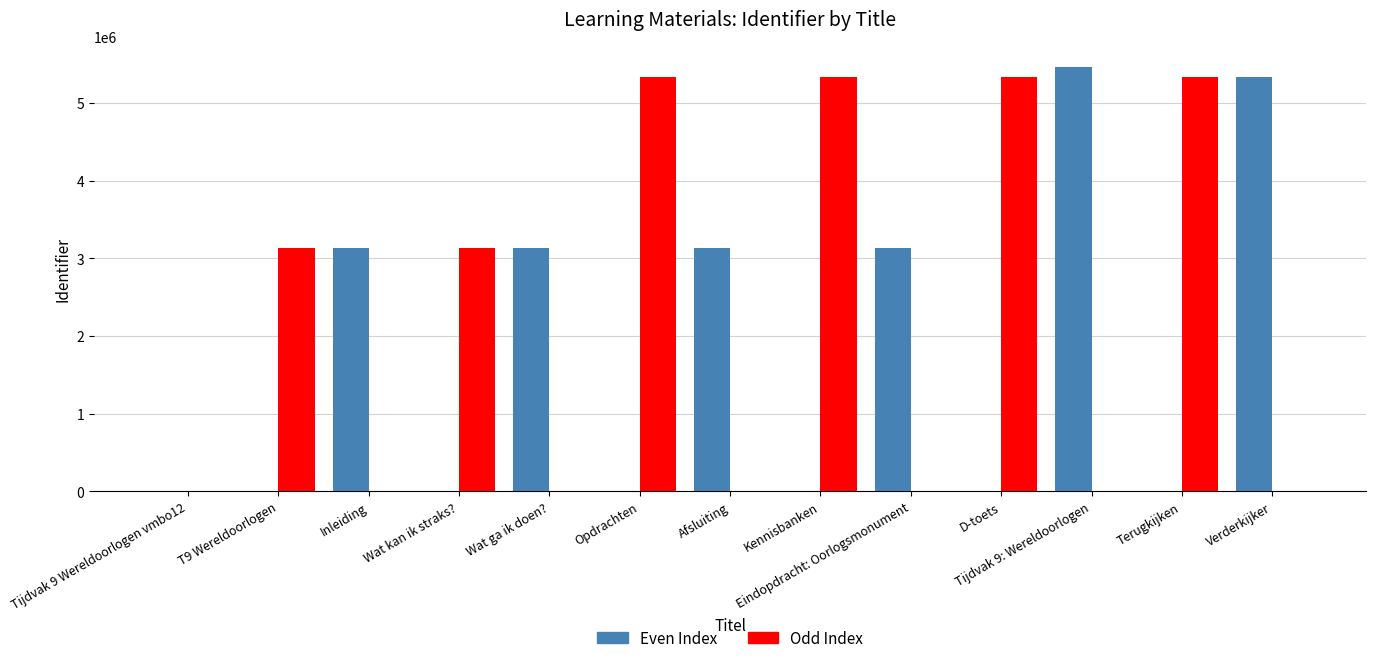

Which series has the widest spread of values?

Even Index